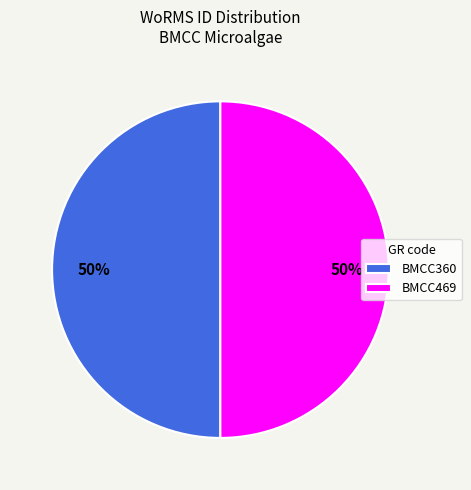

Approximately how many times larger is the value at BMCC360 compared to BMCC469?

1.0